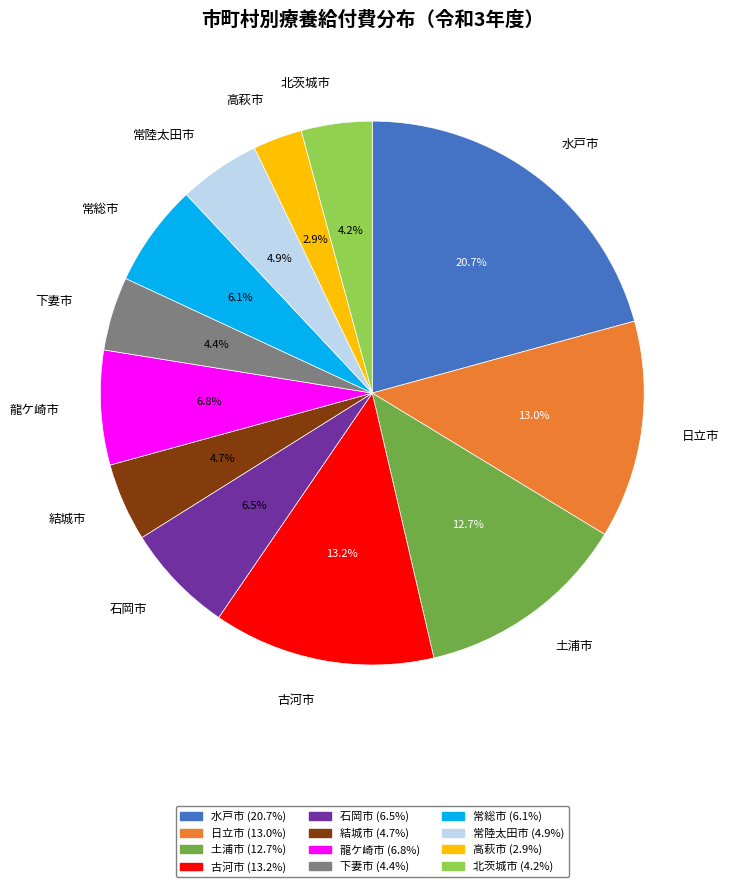

Which category has the smallest portion of the pie?

高萩市